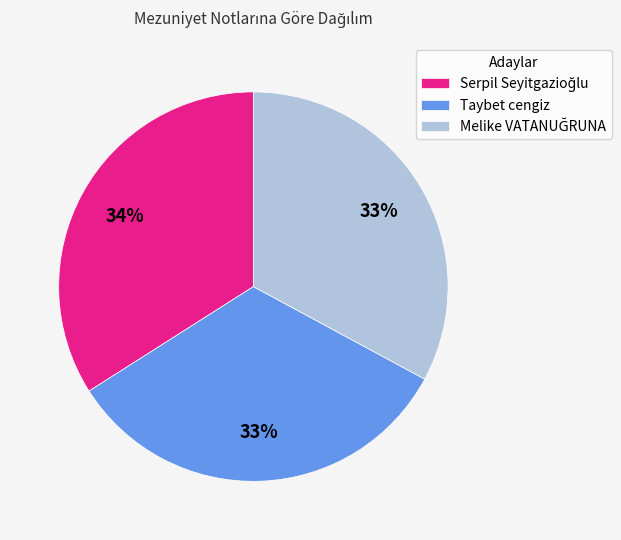

To the nearest percent, what is the average slice percentage?

33%